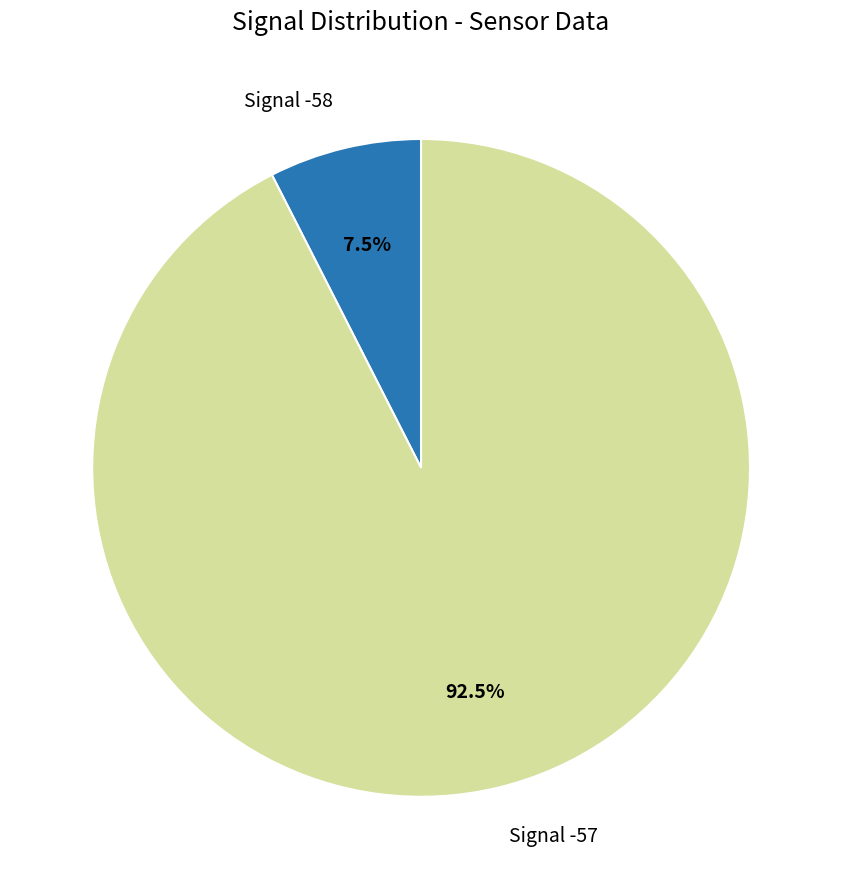

Is there a majority slice in this chart?

Yes